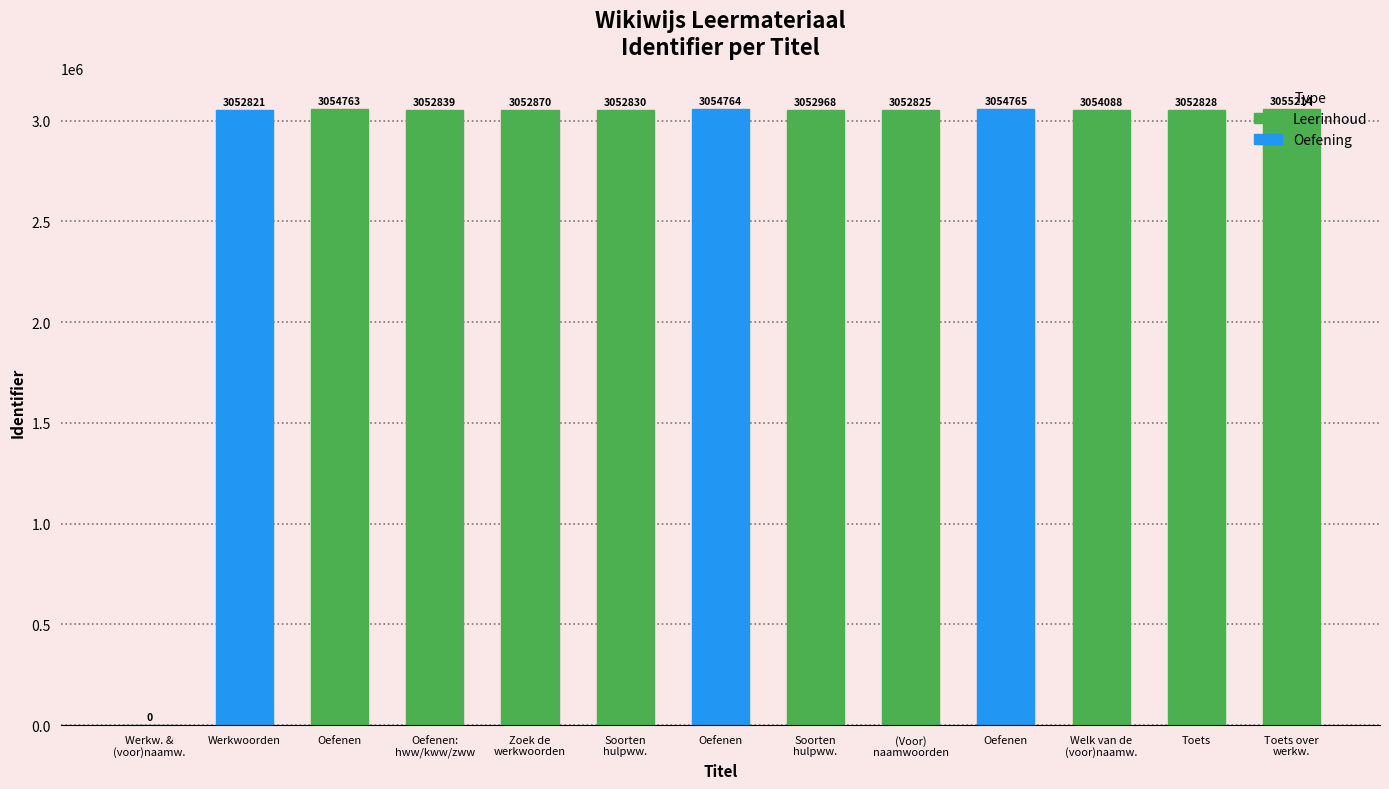

What is the change in value from Soorten
hulpww. to Toets over
werkw.?

+2246